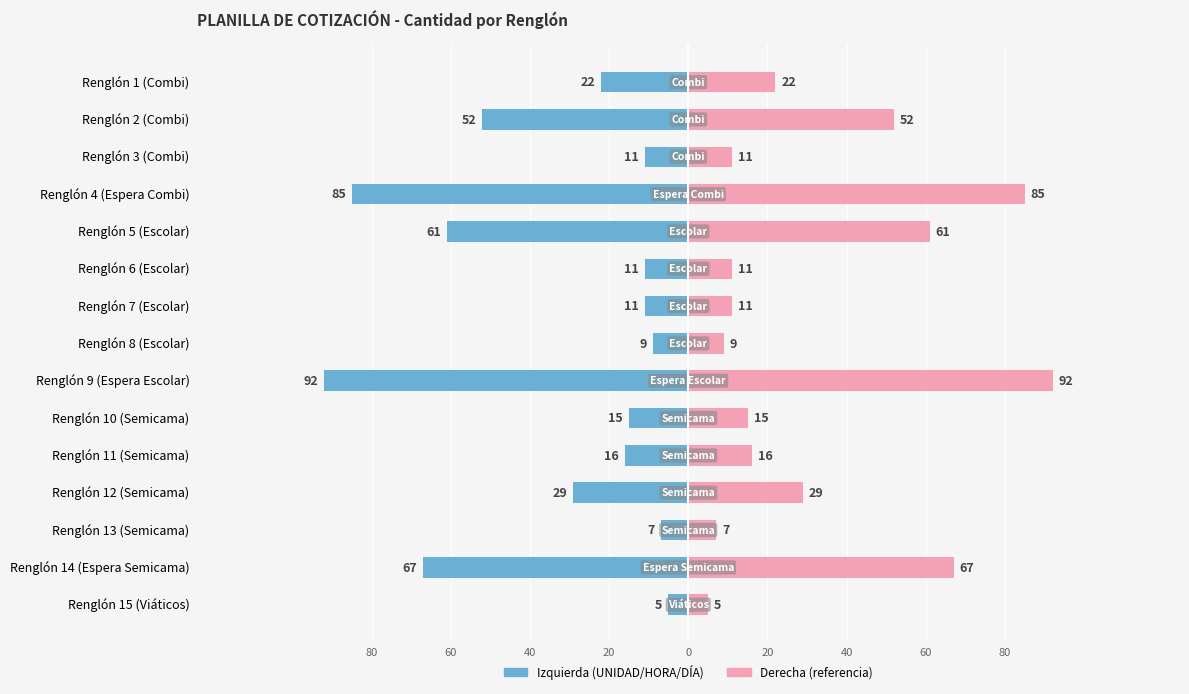

What is the lowest value of the Cantidad (referencia) series?

5